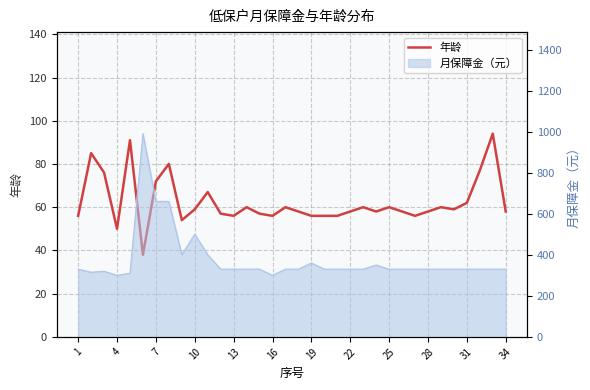

True or false: there are more than 1 points higher than both neighbors.

True